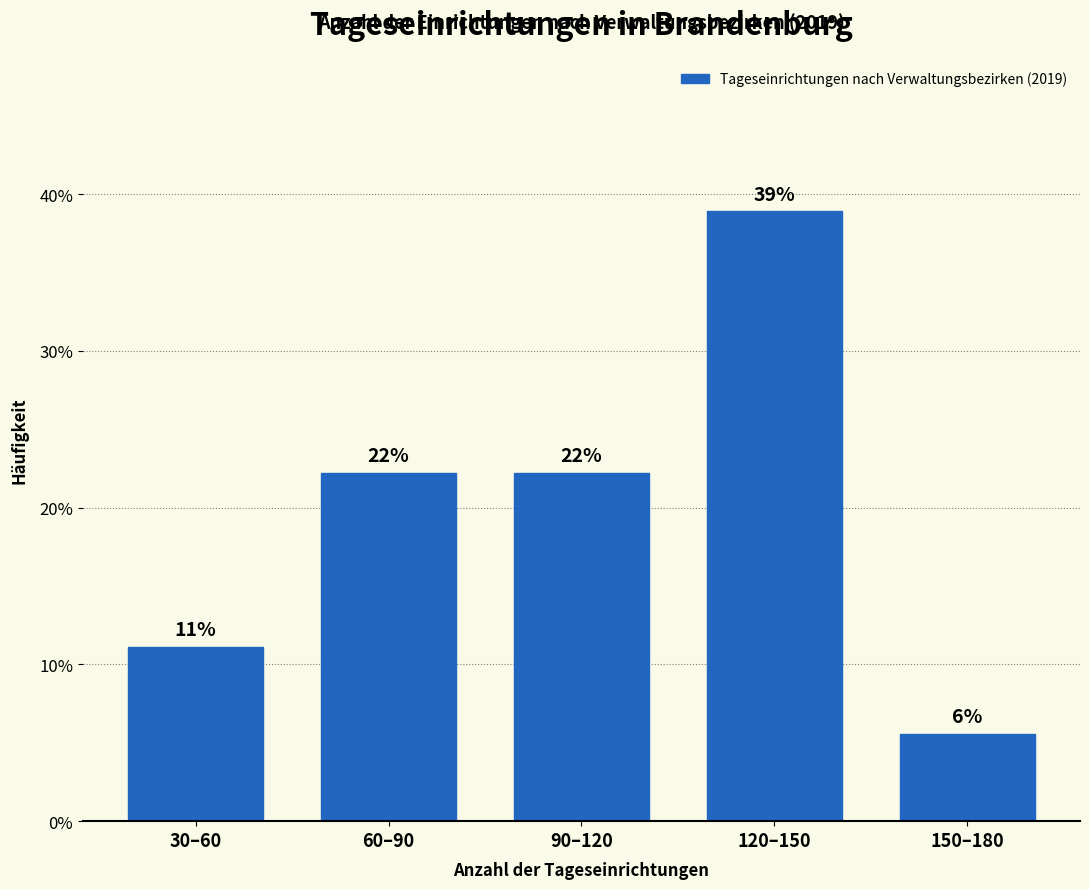

Does the chart contain any negative values?

No